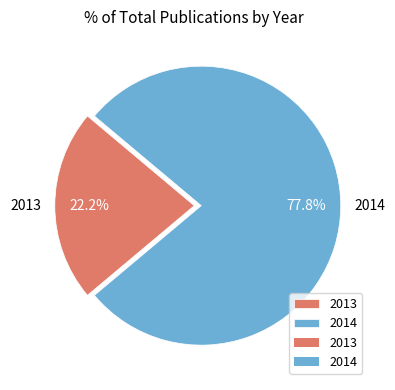

Rank the categories by value from highest to lowest.

2014, 2013